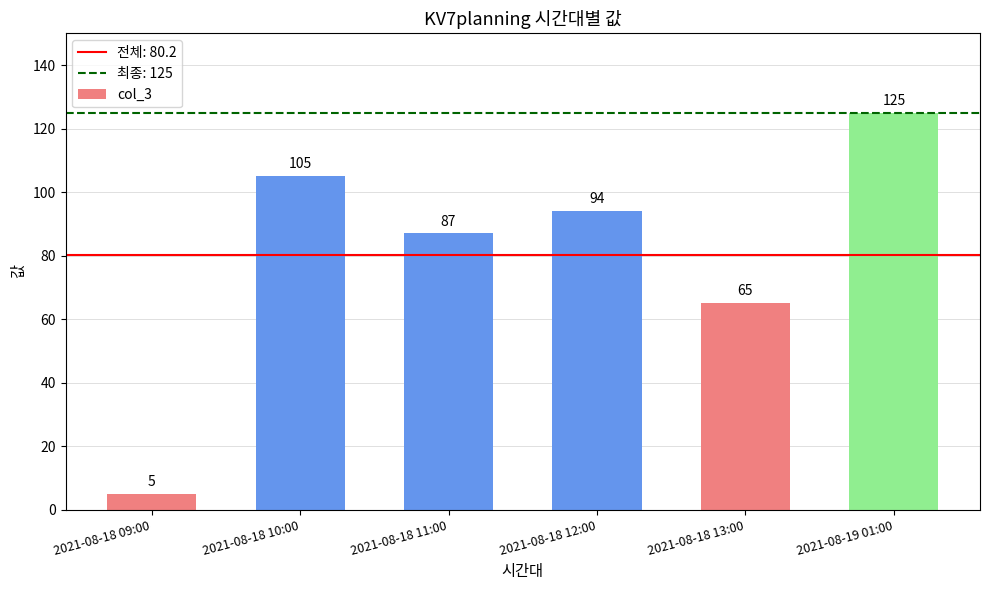

Which category has the lowest value across all series?

2021-08-18 09:00